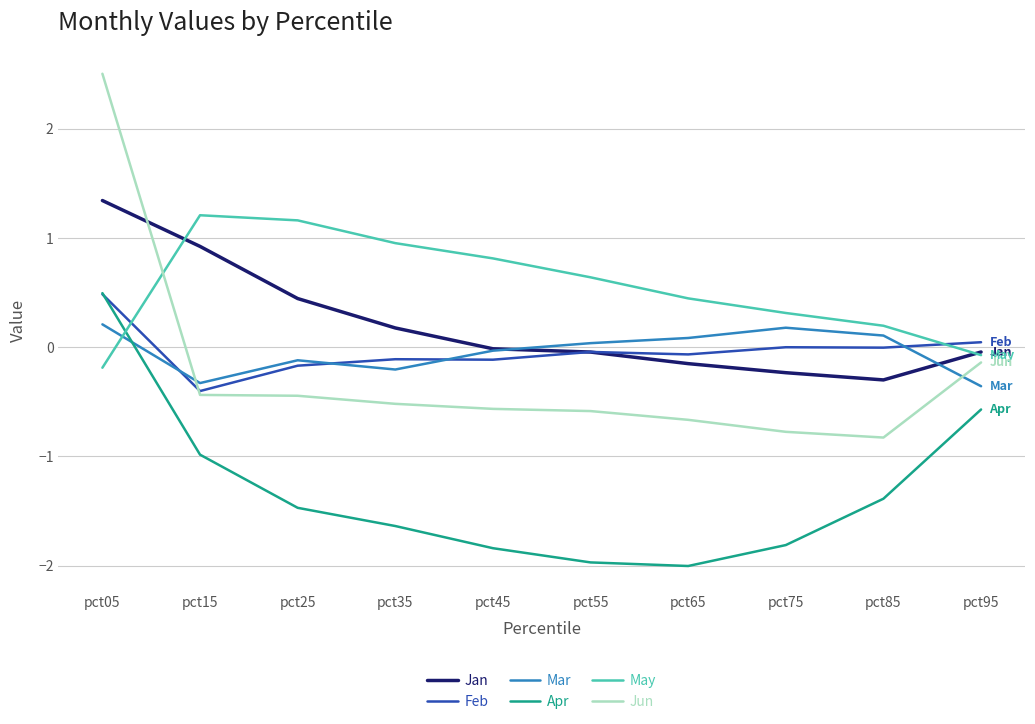

Which series has the largest total across all categories?

May